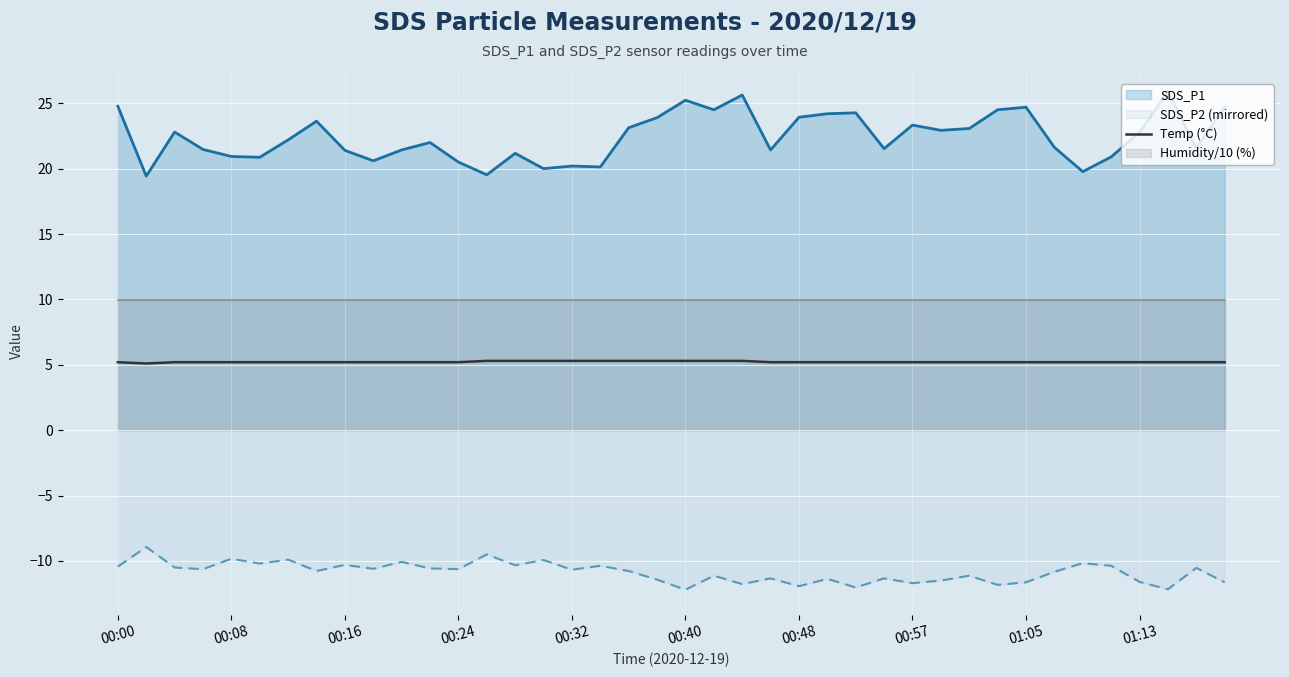

True or false: SDS_P2 (mirrored) and Temp (°C) cross at least once.

False